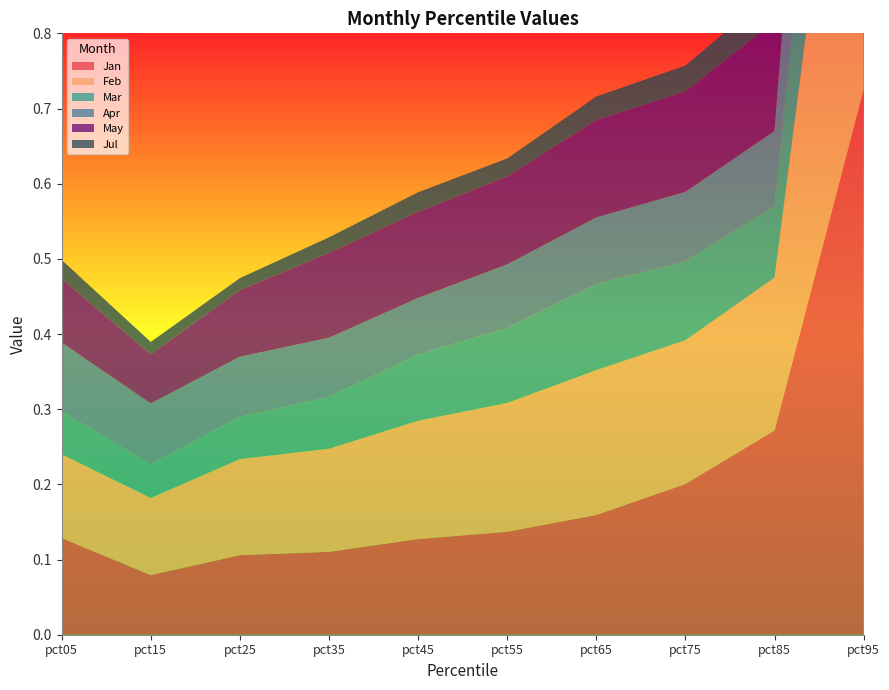

Reading right to left, extract all data points from this chart.

Jan: 0.7	0.3	0.2	0.2	0.1	0.1	0.1	0.1	0.1	0.1
Feb: 0.7	0.2	0.2	0.2	0.2	0.2	0.1	0.1	0.1	0.1
Mar: 0.4	0.1	0.1	0.1	0.1	0.1	0.1	0.1	0.0	0.1
Apr: 0.5	0.1	0.1	0.1	0.1	0.1	0.1	0.1	0.1	0.1
May: 0.5	0.1	0.1	0.1	0.1	0.1	0.1	0.1	0.1	0.1
Jul: 0.1	0.0	0.0	0.0	0.0	0.0	0.0	0.0	0.0	0.0